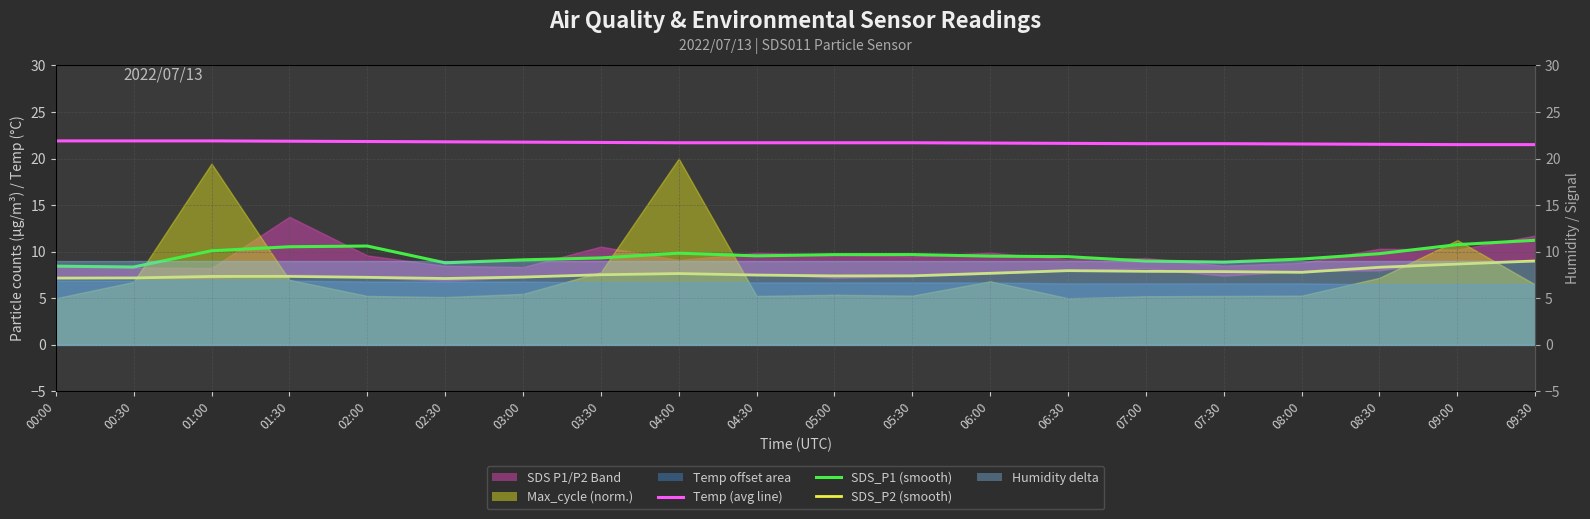

What position from the left is 06:00?

13